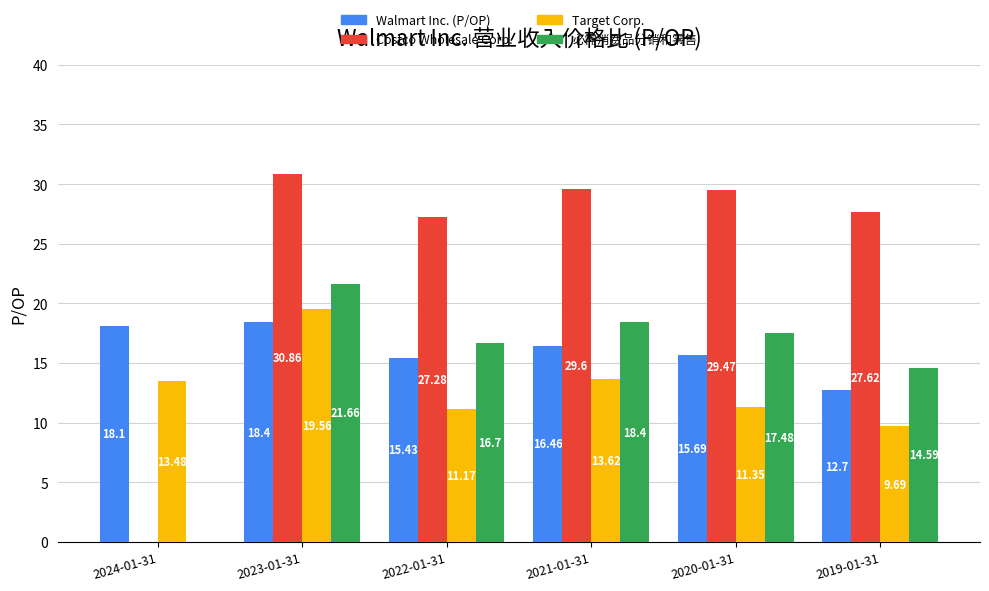

Between 2023-01-31 and 2020-01-31, which series saw the biggest shift?

Target Corp.